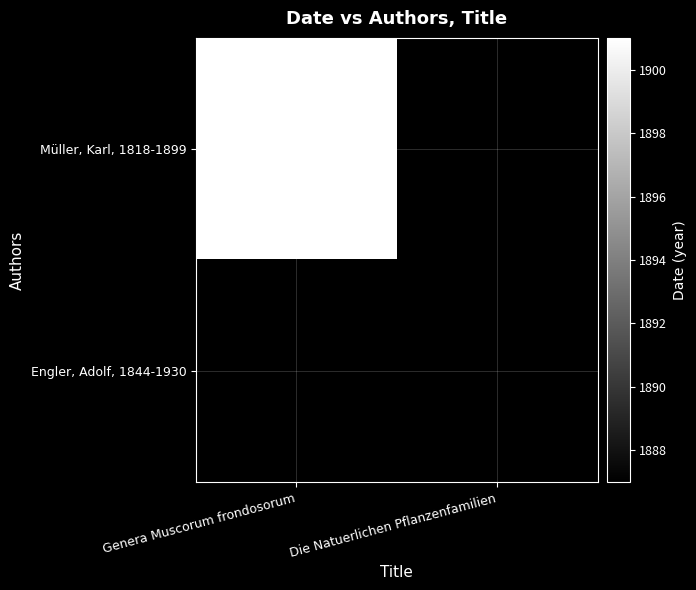

Which category has the highest value in the Müller, Karl, 1818-1899 series?

Genera Muscorum frondosorum